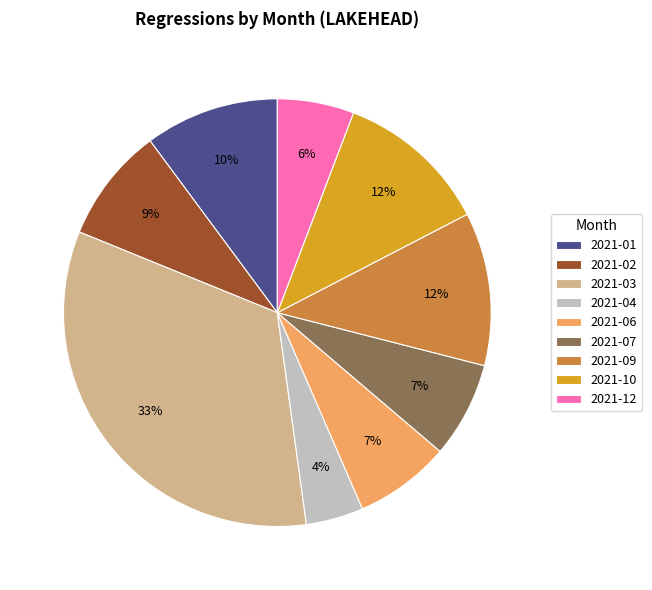

Is 2021-02 the majority of the pie?

No